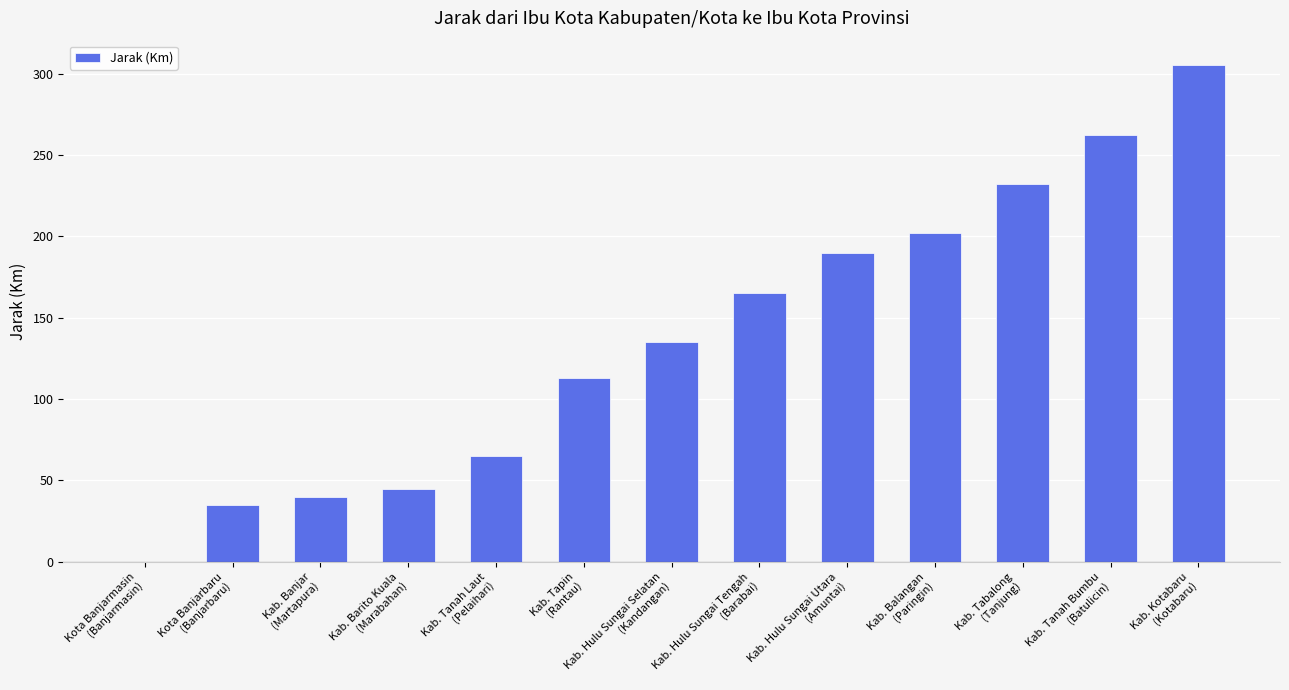

What is the sum of all values?

1789